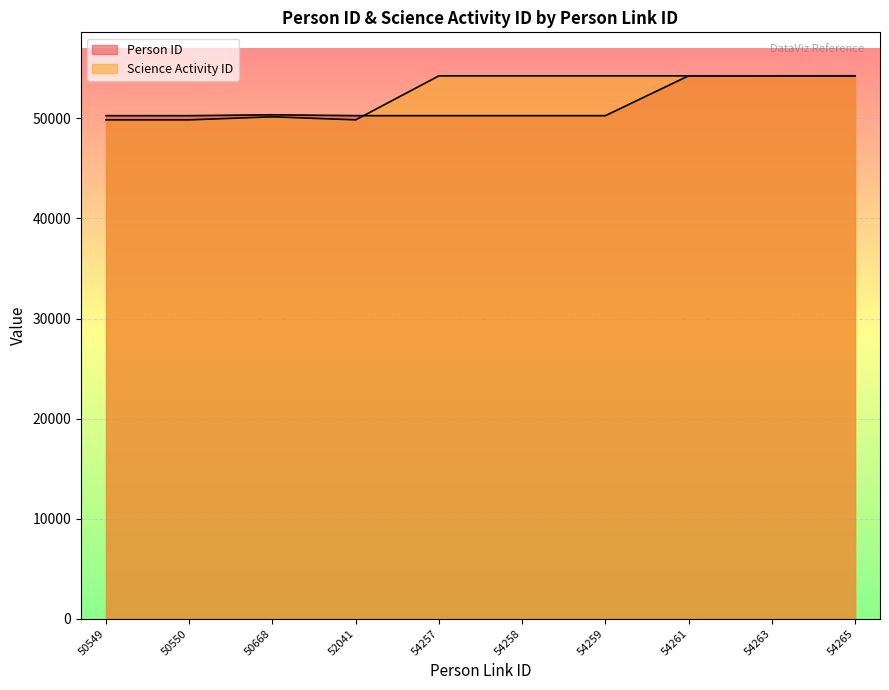

What is the lowest value of the Science Activity ID series?

49858